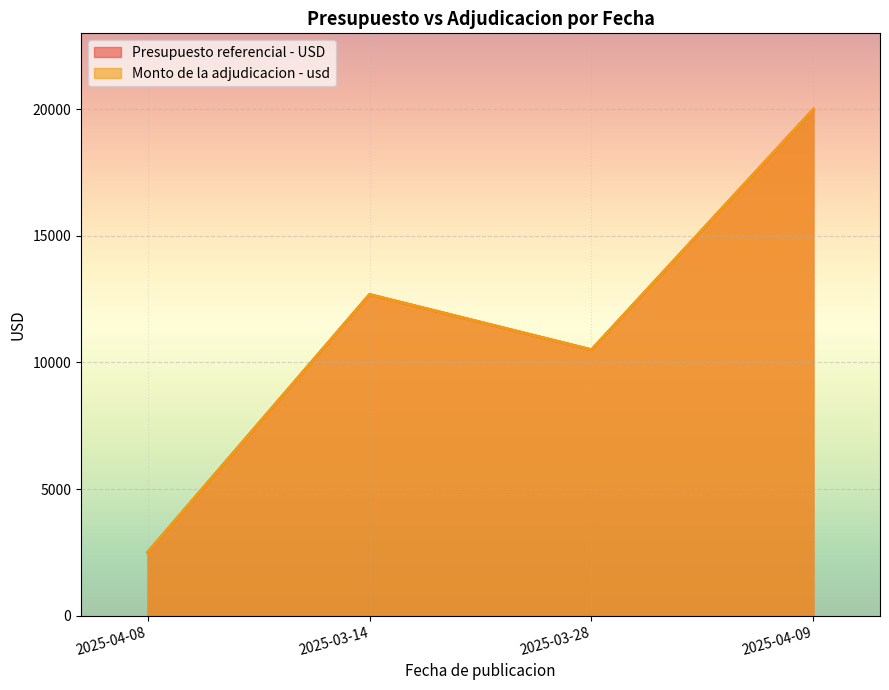

Reading left to right, list all the values displayed in this chart.

Presupuesto referencial - USD: 2500.0	12681.3	10500.0	19992.0
Monto de la adjudicacion - usd: 2500.0	12681.3	10500.0	19992.0